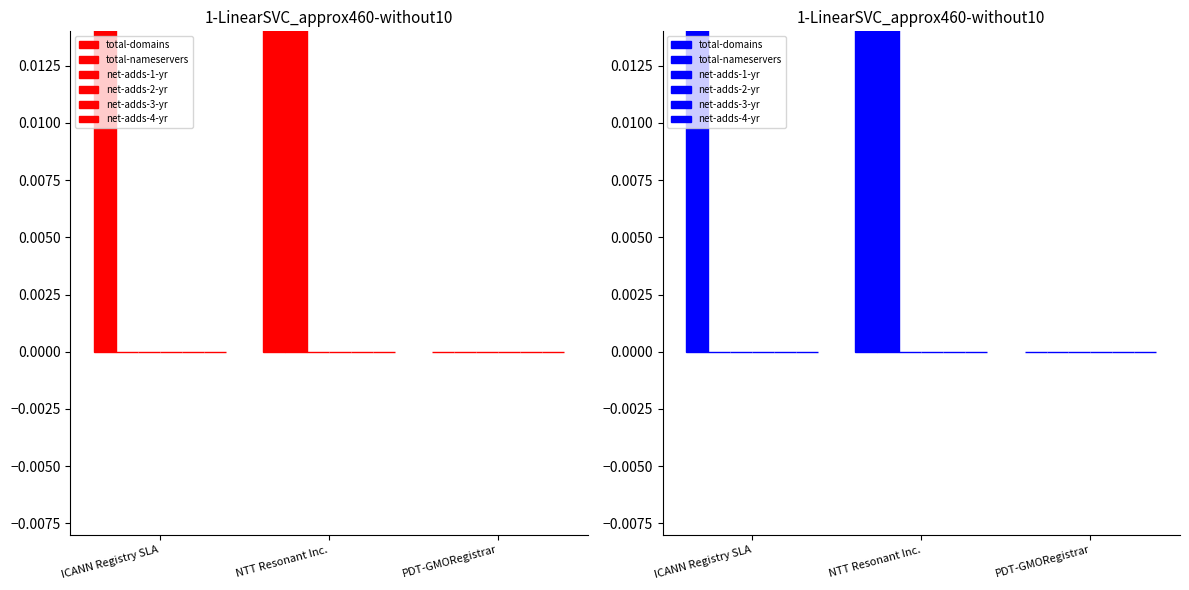

The value of total-domains at NTT Resonant Inc. is 4. True or false?

True